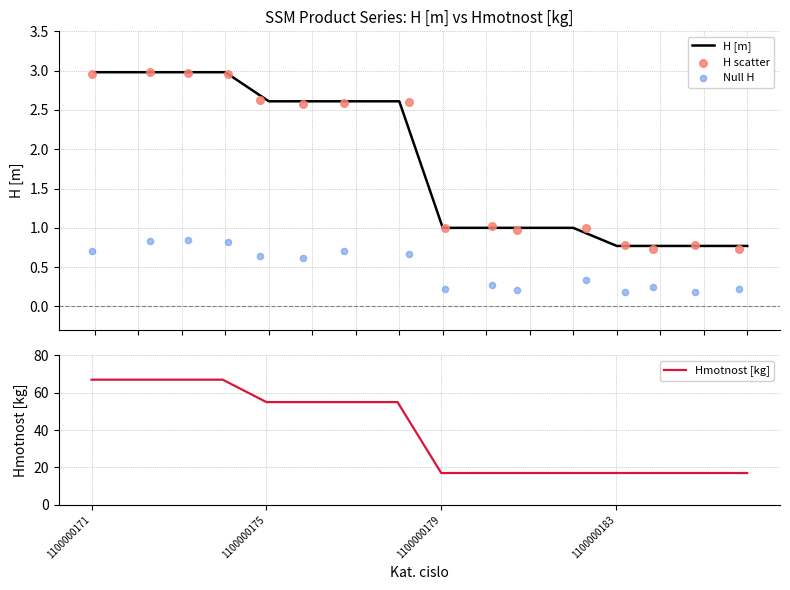

Is the value of H [m] at 5 greater than the value of Hmotnost [kg] at 10?

No